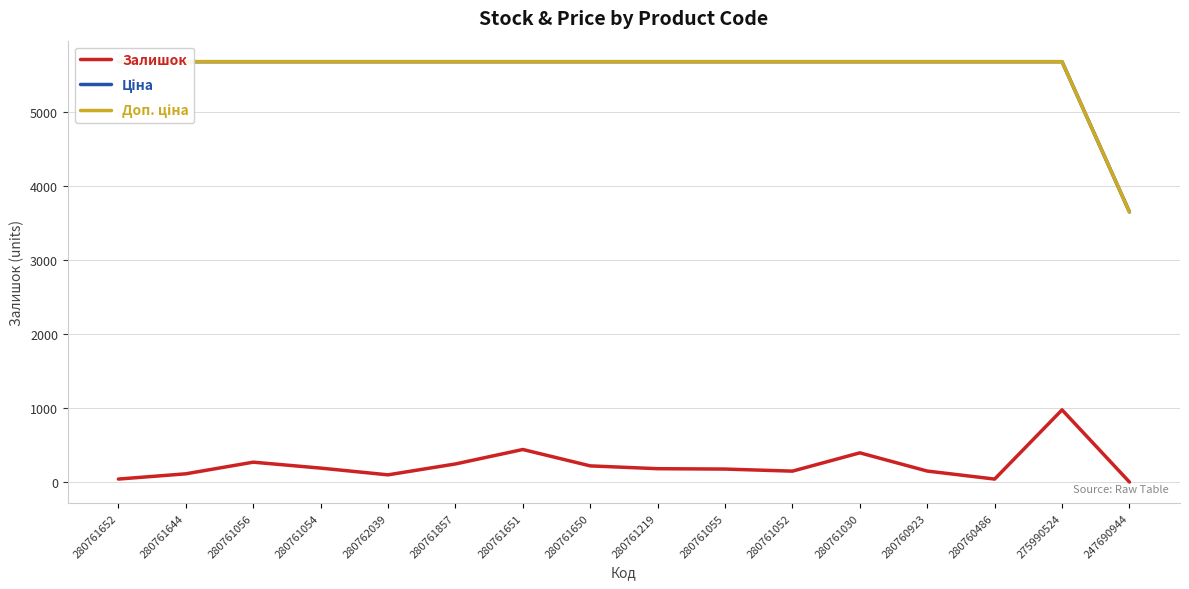

What is the label of the 12th point from the right?

280762039